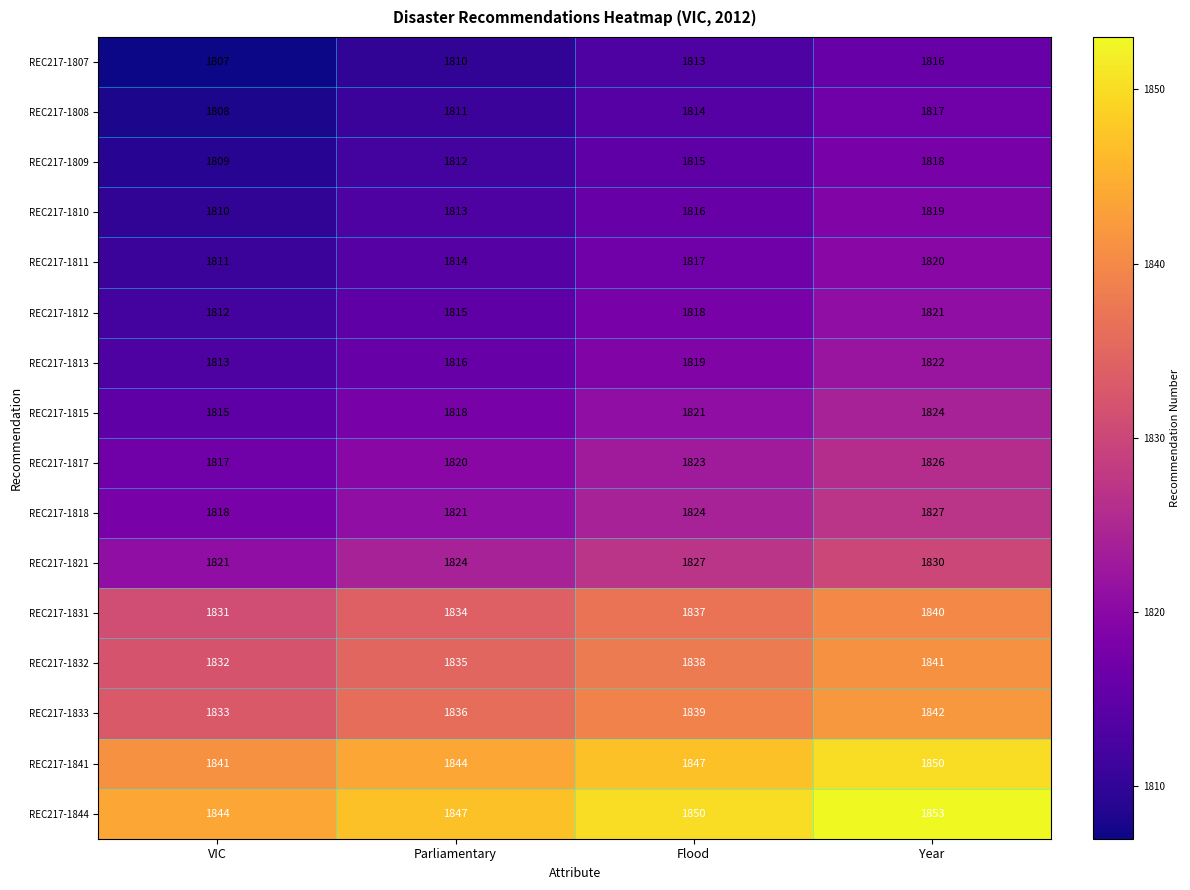

Which series has the largest total across all categories?

REC217-1844